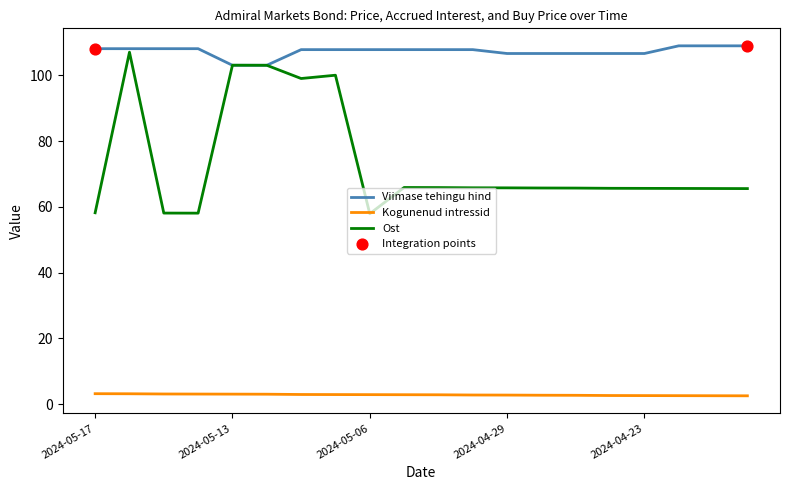

At how many categories does at least one series exceed 50?

20